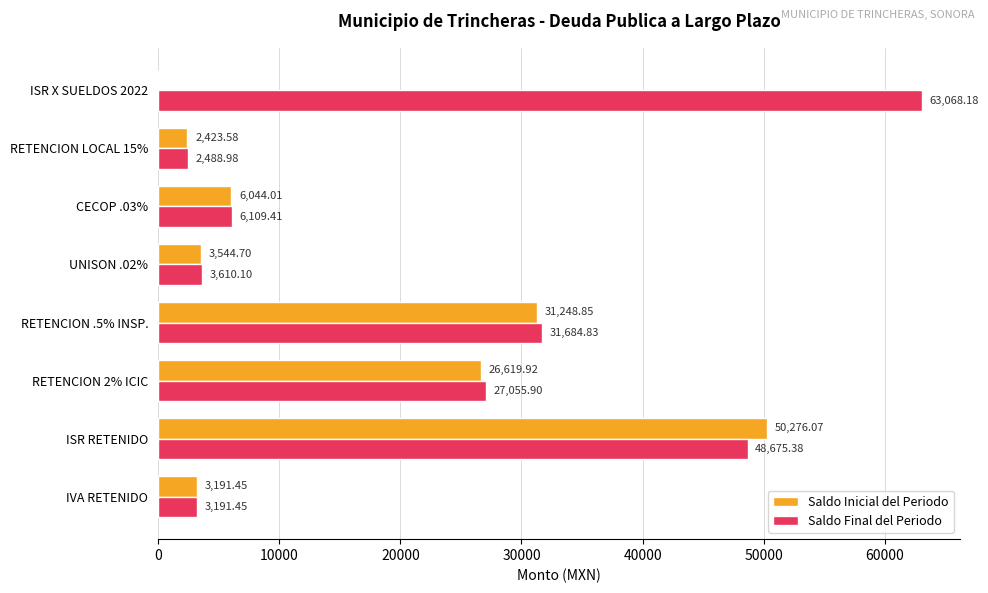

Between RETENCION 2% ICIC and RETENCION LOCAL 15%, which series saw the biggest shift?

Saldo Final del Periodo